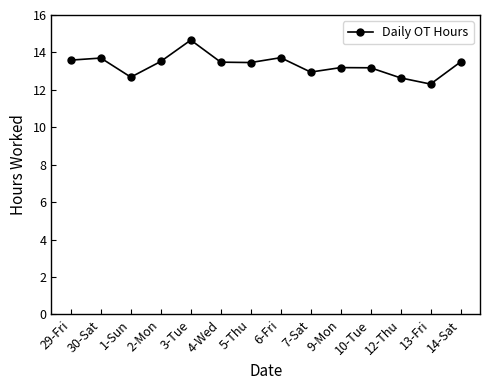

What is the sum of the values at 14-Sat and 13-Fri?

25.8